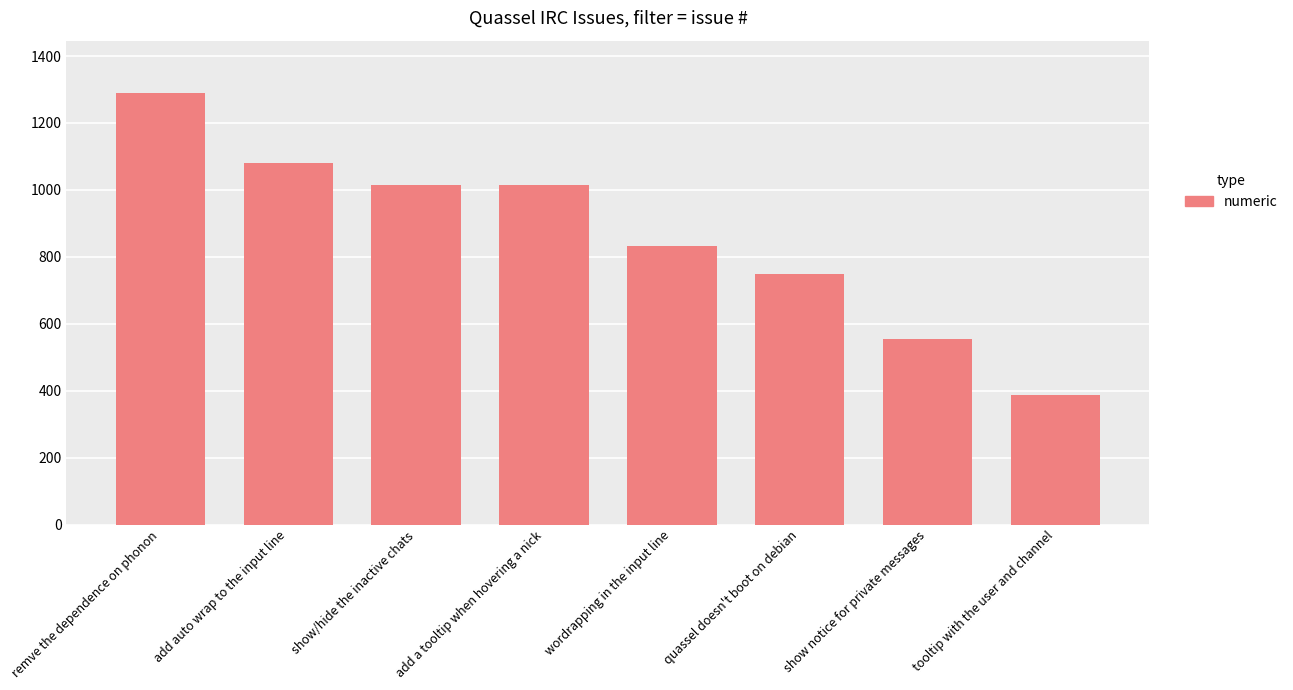

The value at show/hide the inactive chats is 287. True or false?

False